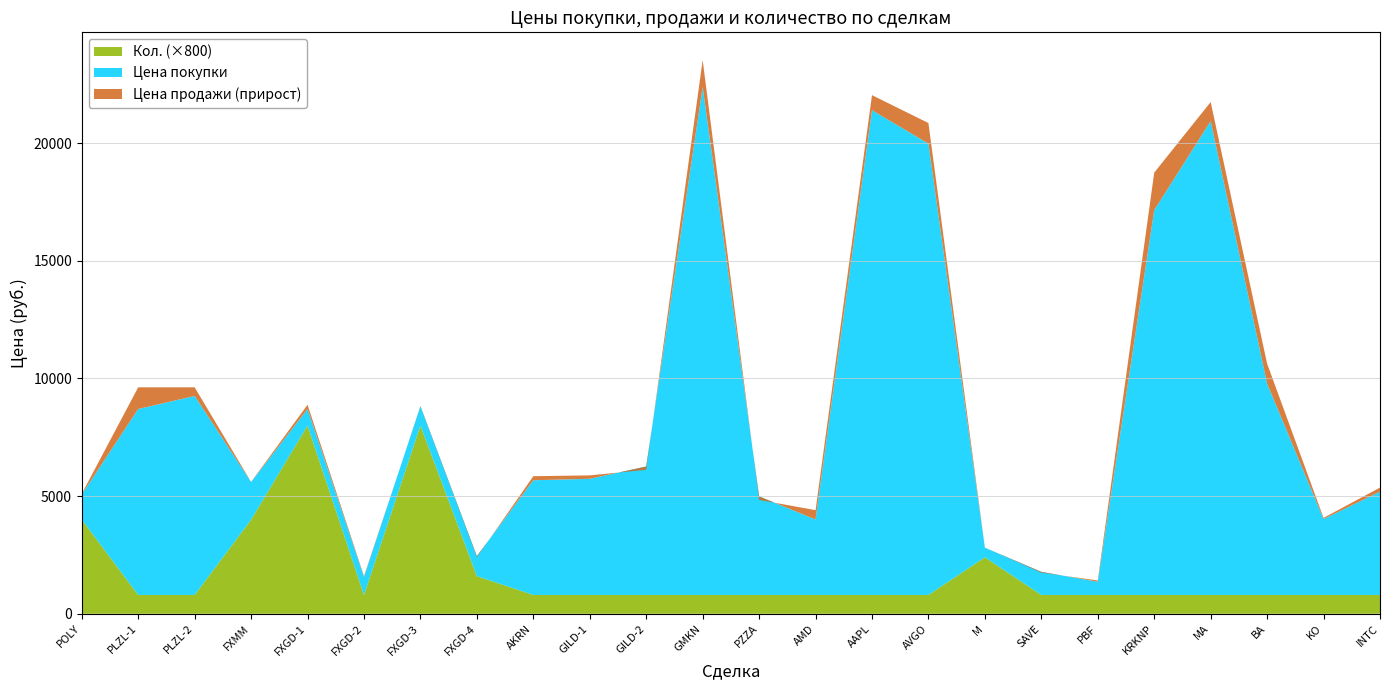

Reading left to right, list all the values displayed in this chart.

Цена покупки: POLY=1070.4	PLZL-1=7902.1	PLZL-2=8455.8	FXMM=1599.0	FXGD-1=698.9	FXGD-2=761.3	FXGD-3=821.5	FXGD-4=848.5	AKRN=4874.6	GILD-1=4935.8	GILD-2=5458.9	GMKN=21586.6	PZZA=4188.6	AMD=3206.8	AAPL=20599.4	AVGO=19178.4	M=409.2	SAVE=981.4	PBF=562.0	KRKNP=16348.9	MA=20137.0	BA=8981.6	KO=3224.0	INTC=4388.7
Цена продажи: POLY=1098.2	PLZL-1=8823.5	PLZL-2=8823.5	FXMM=1604.9	FXGD-1=882.3	FXGD-2=802.6	FXGD-3=802.6	FXGD-4=802.6	AKRN=5046.8	GILD-1=5081.1	GILD-2=5317.6	GMKN=22731.6	PZZA=4037.4	AMD=3604.5	AAPL=21239.4	AVGO=20053.6	M=412.2	SAVE=946.8	PBF=616.8	KRKNP=17946.0	MA=20947.1	BA=9831.1	KO=3276.7	INTC=4562.4
Кол.: POLY=5.0	PLZL-1=1.0	PLZL-2=1.0	FXMM=5.0	FXGD-1=10.0	FXGD-2=1.0	FXGD-3=10.0	FXGD-4=2.0	AKRN=1.0	GILD-1=1.0	GILD-2=1.0	GMKN=1.0	PZZA=1.0	AMD=1.0	AAPL=1.0	AVGO=1.0	M=3.0	SAVE=1.0	PBF=1.0	KRKNP=1.0	MA=1.0	BA=1.0	KO=1.0	INTC=1.0